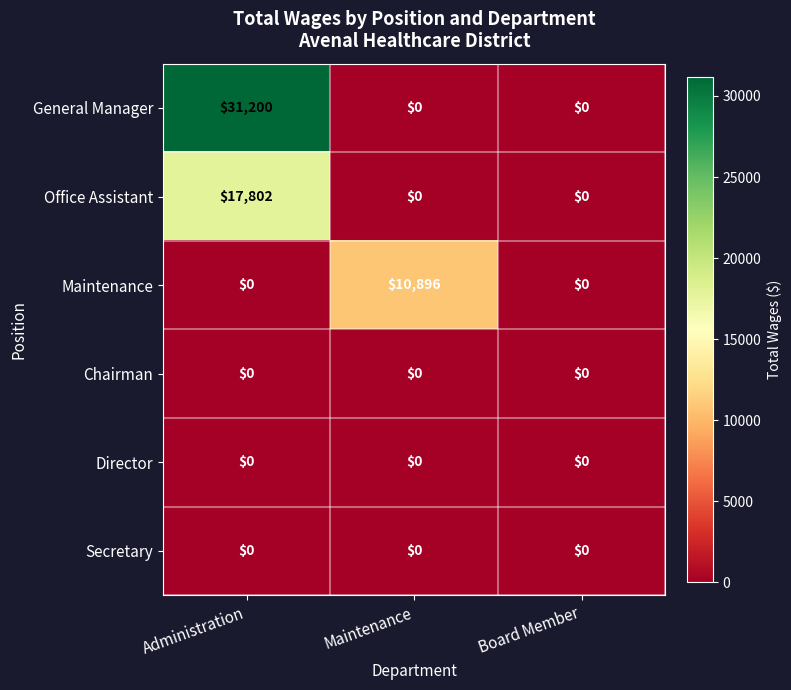

Reading left to right, extract all data points from this chart.

General Manager: 31200	0	0
Office Assistant: 17802	0	0
Maintenance: 0	10896	0
Chairman: 0	0	0
Director: 0	0	0
Secretary: 0	0	0